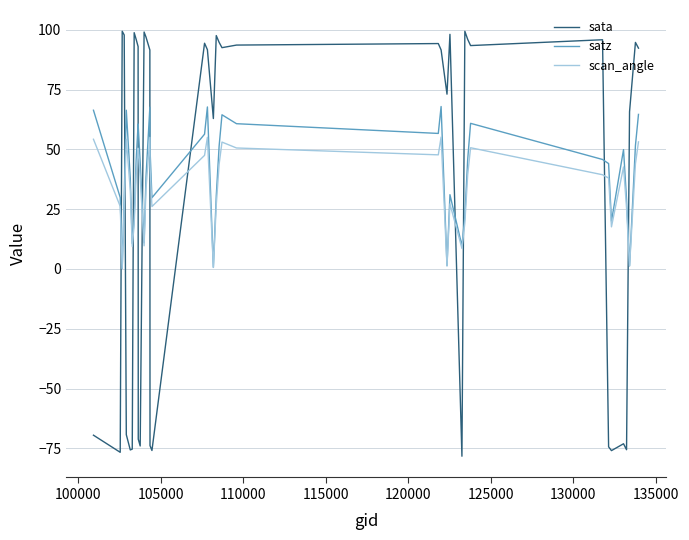

How many intersections are there between scan_angle and sata?

11